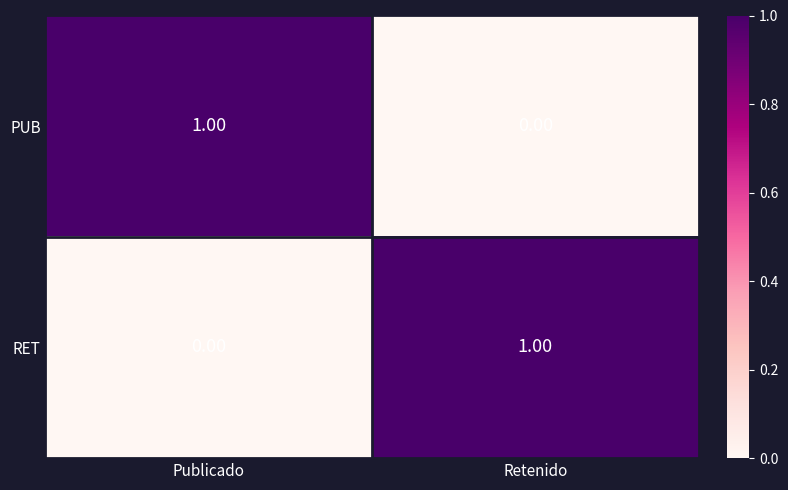

Rank the series at Retenido from lowest to highest value.

PUB, RET